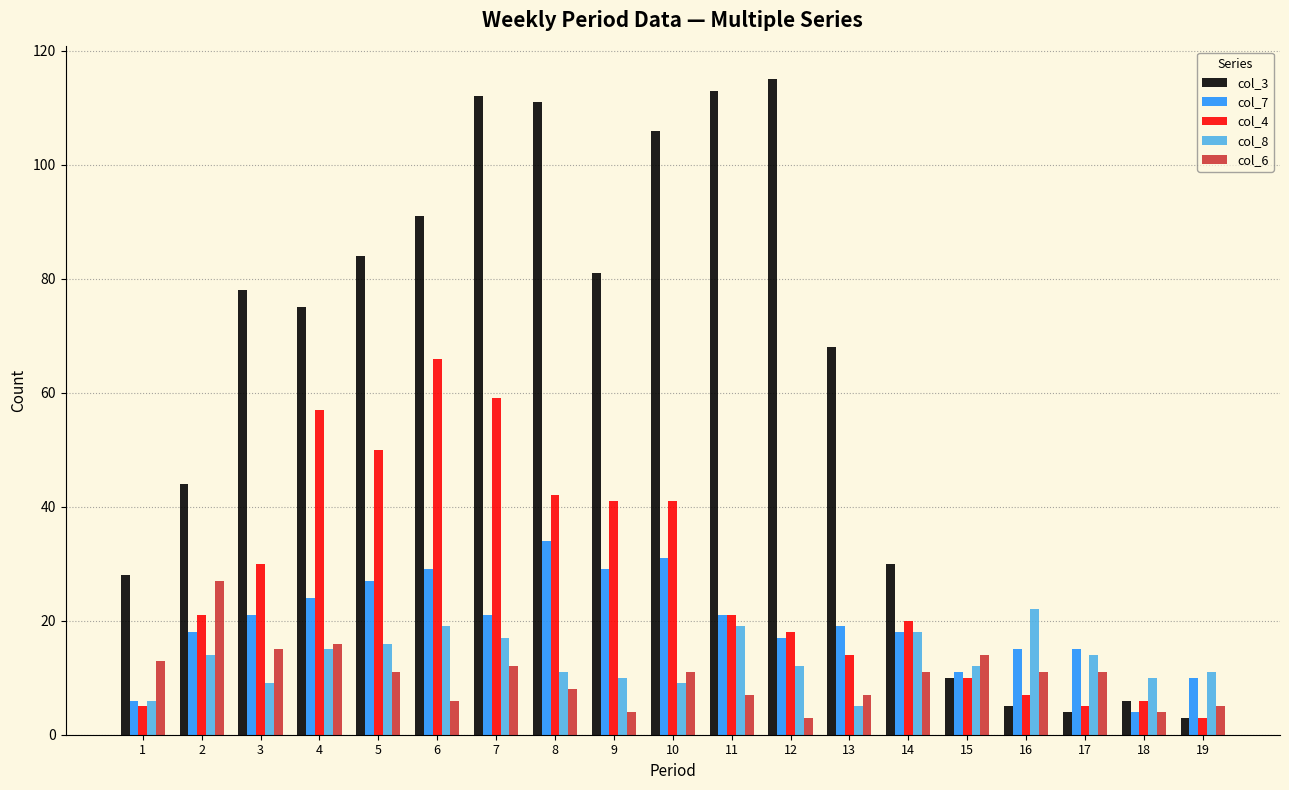

Reading left to right, list all the values displayed in this chart.

col_3: 1=28	2=44	3=78	4=75	5=84	6=91	7=112	8=111	9=81	10=106	11=113	12=115	13=68	14=30	15=10	16=5	17=4	18=6	19=3
col_7: 1=6	2=18	3=21	4=24	5=27	6=29	7=21	8=34	9=29	10=31	11=21	12=17	13=19	14=18	15=11	16=15	17=15	18=4	19=10
col_4: 1=5	2=21	3=30	4=57	5=50	6=66	7=59	8=42	9=41	10=41	11=21	12=18	13=14	14=20	15=10	16=7	17=5	18=6	19=3
col_8: 1=6	2=14	3=9	4=15	5=16	6=19	7=17	8=11	9=10	10=9	11=19	12=12	13=5	14=18	15=12	16=22	17=14	18=10	19=11
col_6: 1=13	2=27	3=15	4=16	5=11	6=6	7=12	8=8	9=4	10=11	11=7	12=3	13=7	14=11	15=14	16=11	17=11	18=4	19=5